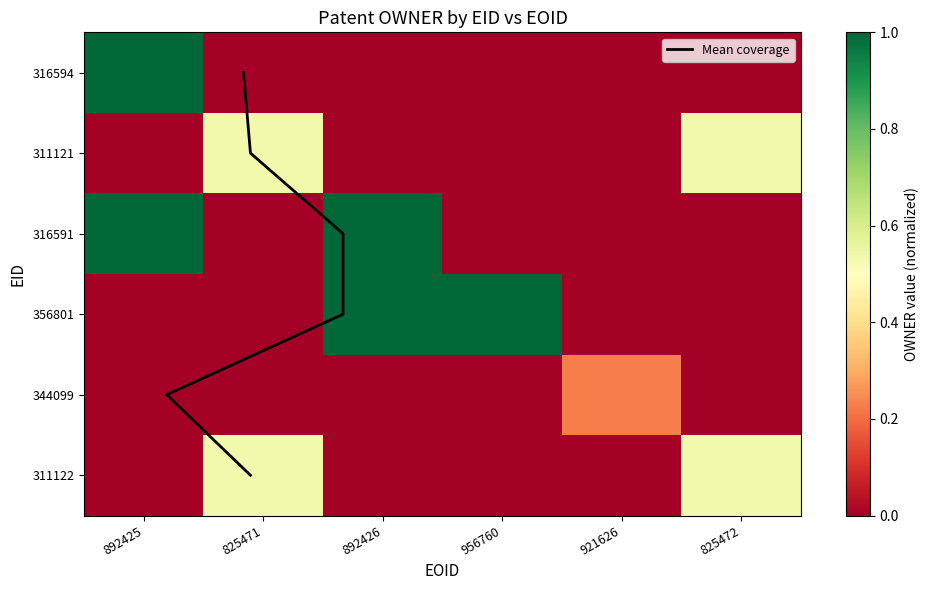

What is the average value of the 311121 series?

0.2